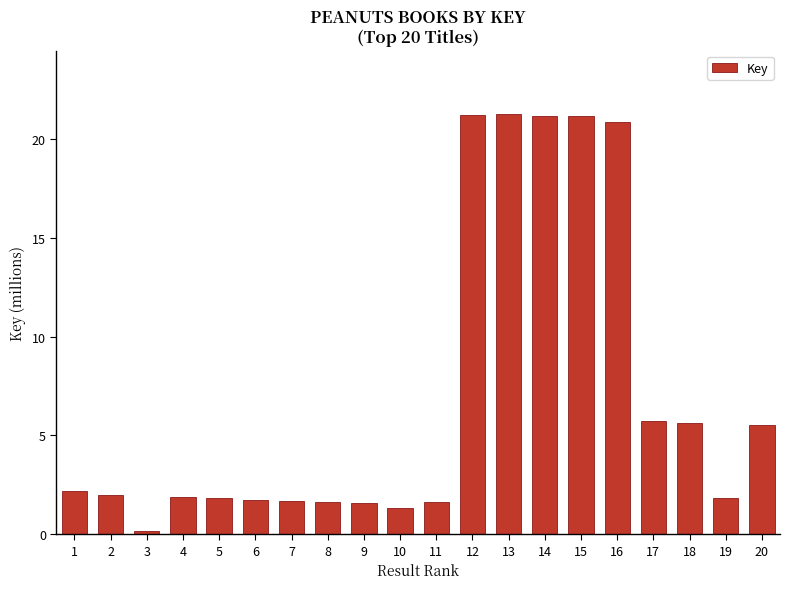

At which label does the data first exceed 2?

1